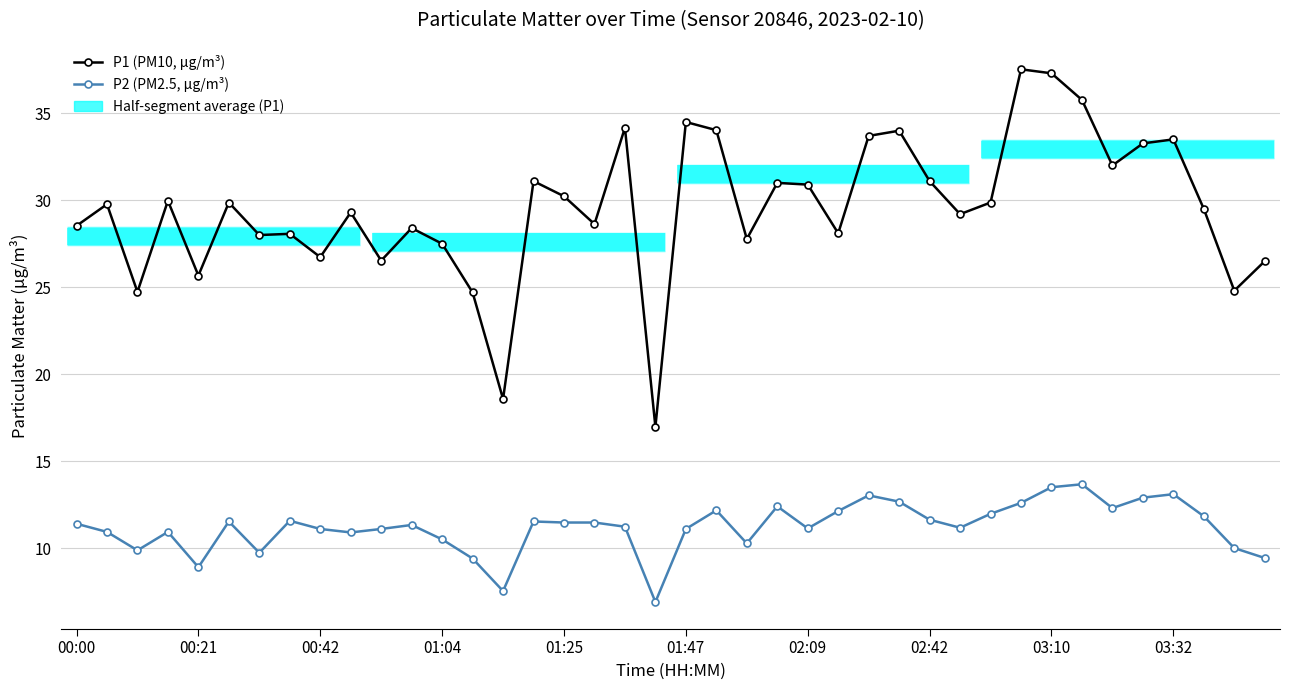

True or false: P1 (PM10, µg/m³) and P2 (PM2.5, µg/m³) cross at least once.

False